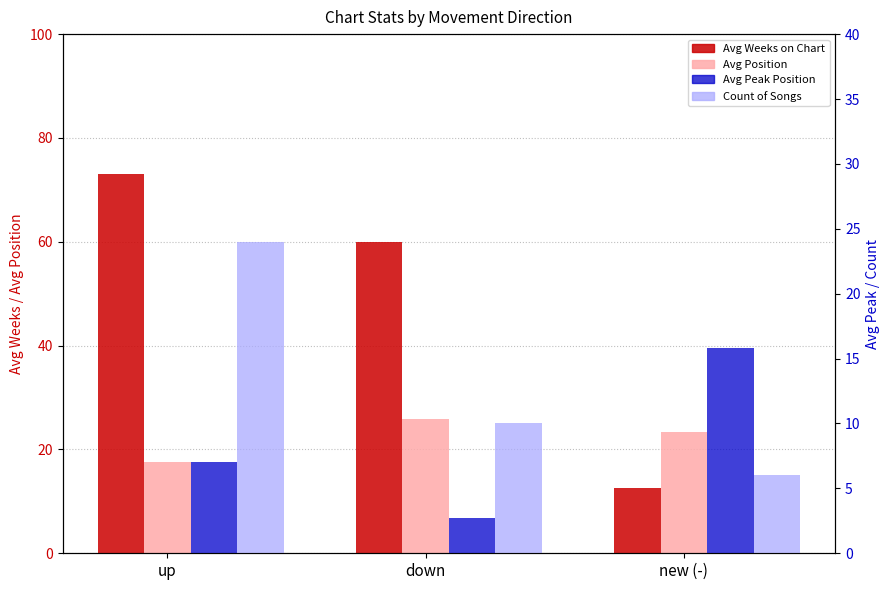

At down, list the series in order from smallest to largest.

Avg Peak Position, Count, Avg Position, Avg Weeks on Chart